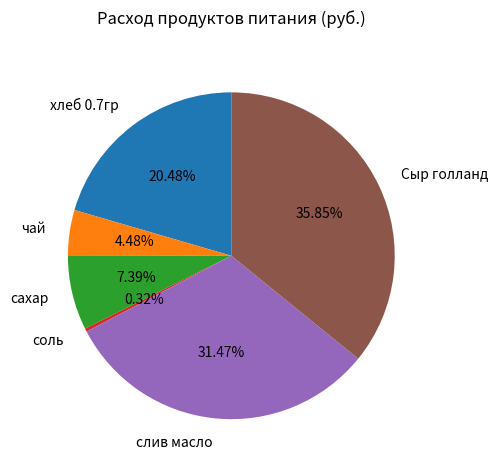

Is there any slice that represents more than half of the pie?

No